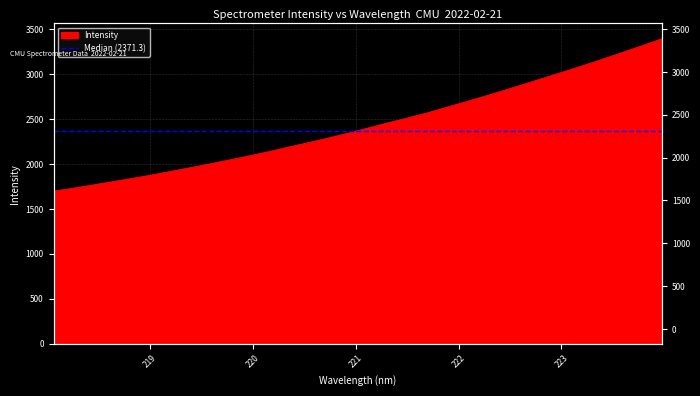

List the labels in order of value, largest first.

223.9802, 223.7895, 223.5987, 223.408, 223.2172, 223.0264, 222.8355, 222.6447, 222.4538, 222.263, 222.0721, 221.8812, 221.6902, 221.4993, 221.3083, 221.1174, 220.9264, 220.7354, 220.5444, 220.3533, 220.1623, 219.9712, 219.7801, 219.589, 219.3979, 219.2067, 219.0156, 218.8244, 218.6332, 218.442, 218.2508, 218.0596